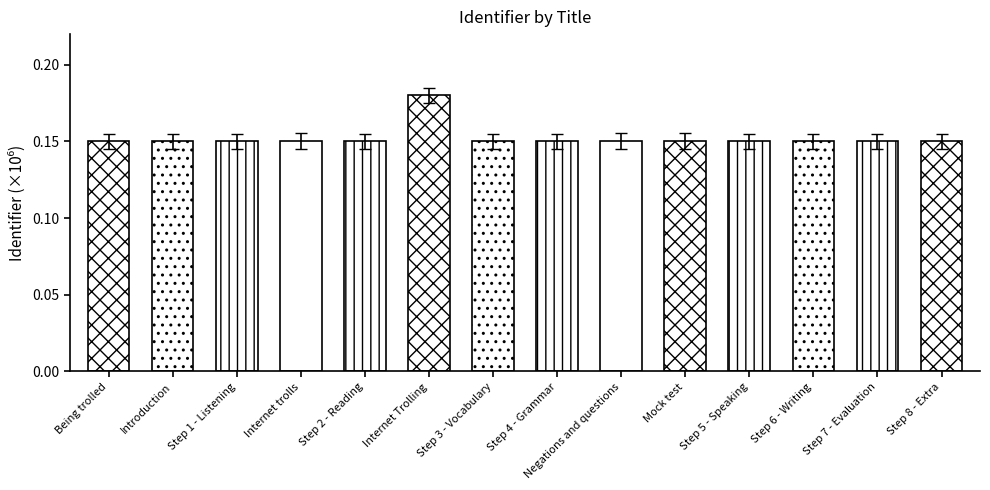

Rank the categories by value from lowest to highest.

Being trolled, Introduction, Step 1 - Listening, Step 2 - Reading, Step 3 - Vocabulary, Step 4 - Grammar, Step 5 - Speaking, Step 6 - Writing, Step 7 - Evaluation, Step 8 - Extra, Internet trolls, Negations and questions, Mock test, Internet Trolling